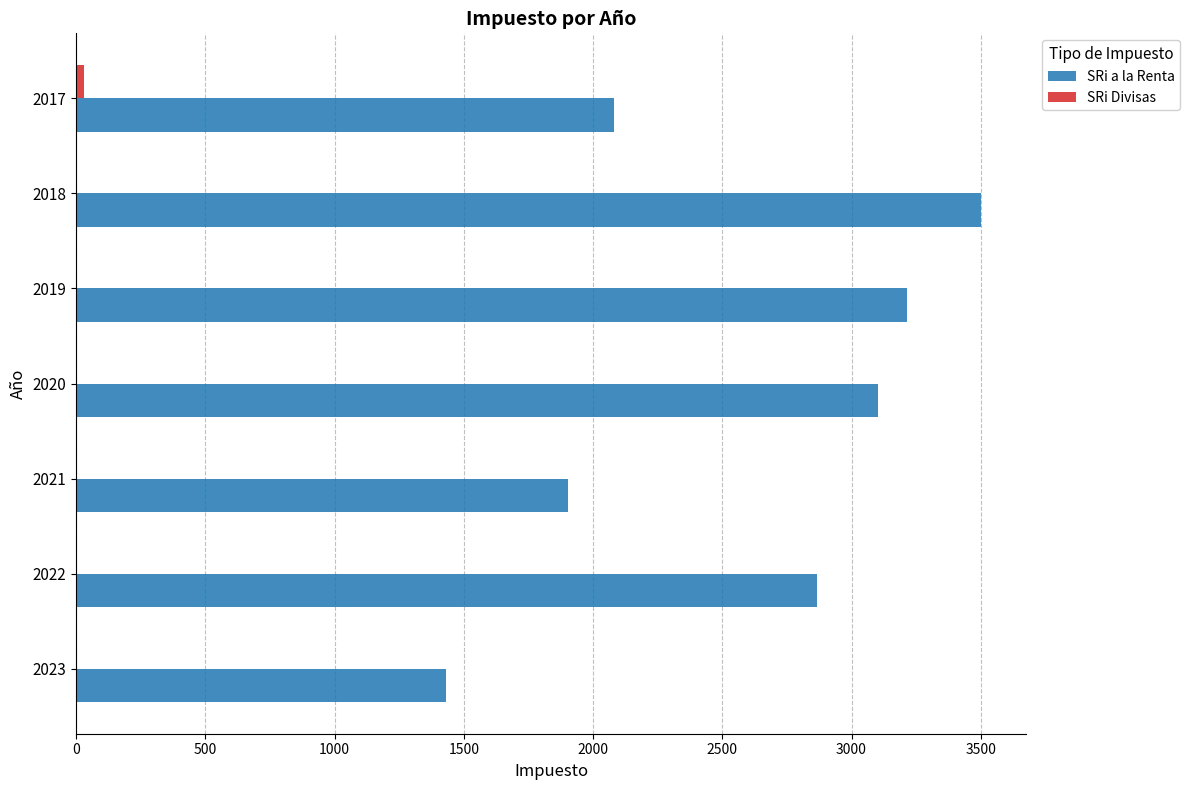

At which label does SRi a la Renta reach its peak?

2018